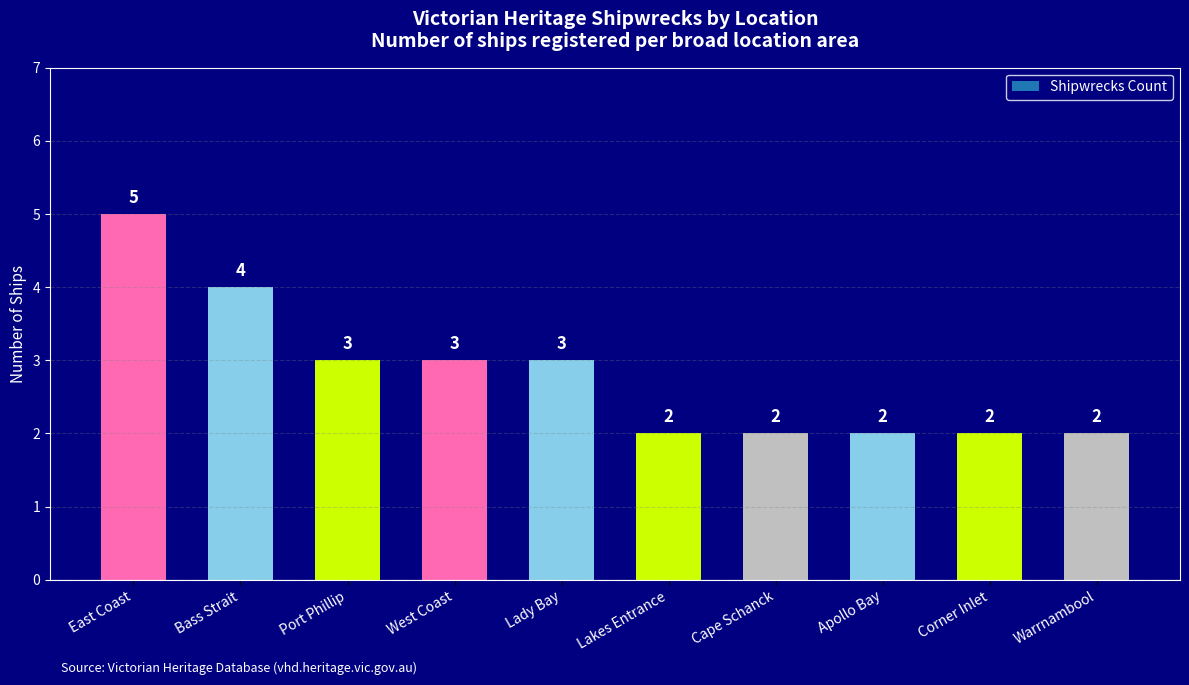

What is the sum of all values?

28